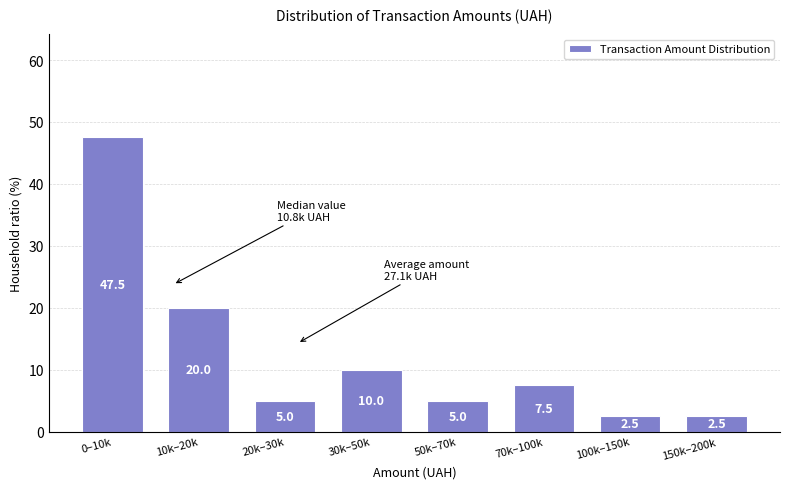

Reading right to left, what are all the values shown in this chart?

2.5	2.5	7.5	5.0	10.0	5.0	20.0	47.5